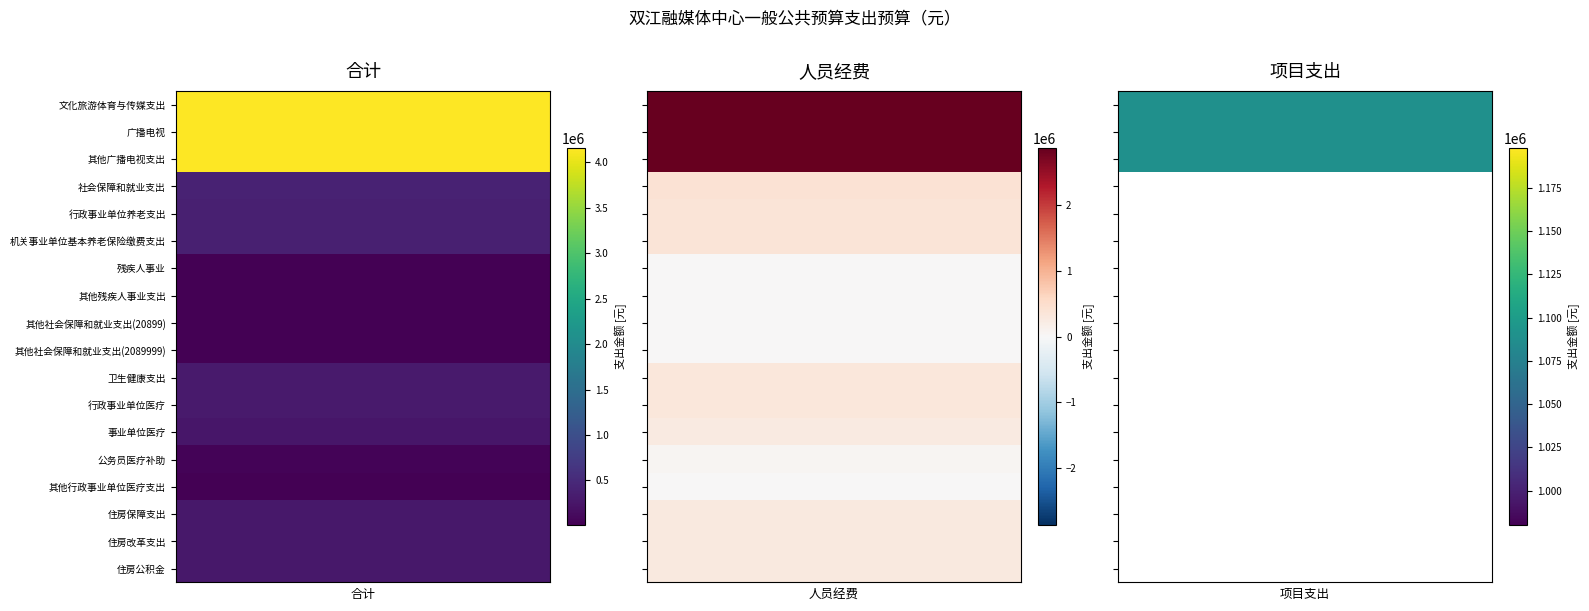

Is the value of 卫生健康支出 at 社会保障和就业支出 greater than the value of 其他社会保障和就业支出(2089999) at 广播电视?

No